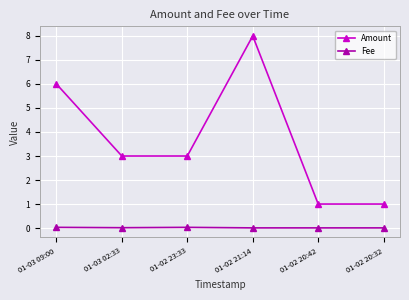

At which category does Amount reach its first local peak?

01-02 21:14